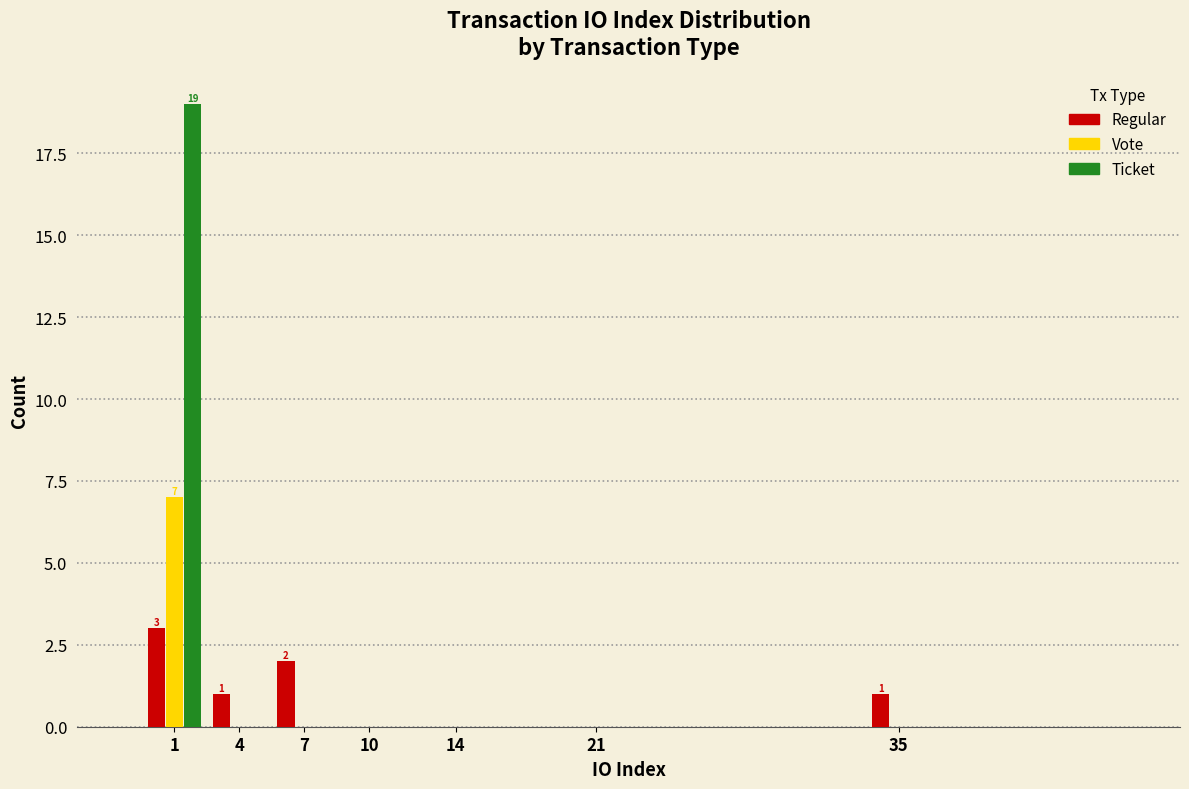

Reading left to right, extract all data points from this chart.

Regular: 1=3	4=1	7=2	10=0	14=0	21=0	35=1
Vote: 1=7	4=0	7=0	10=0	14=0	21=0	35=0
Ticket: 1=19	4=0	7=0	10=0	14=0	21=0	35=0